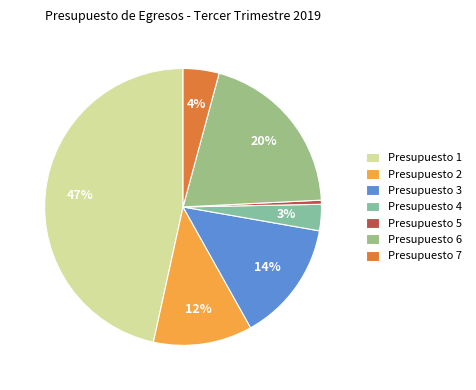

What is the change in value from Presupuesto 4 to Presupuesto 5?

-2669453.7